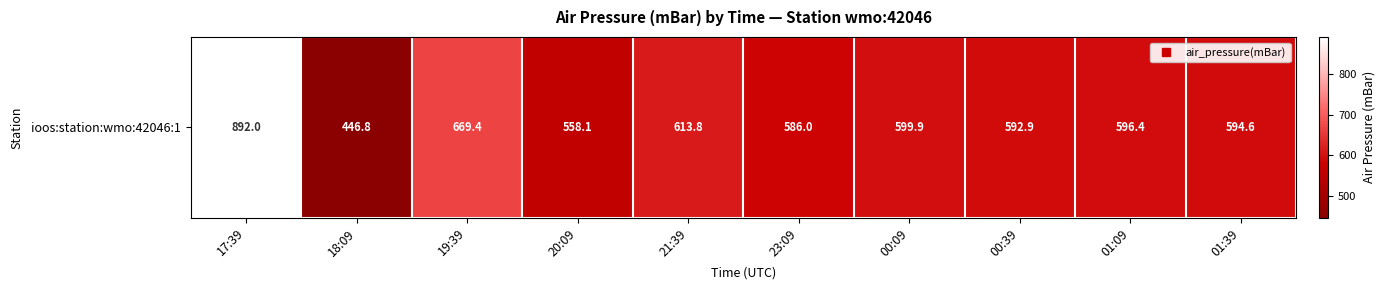

At which label does the data first exceed 596?

17:39